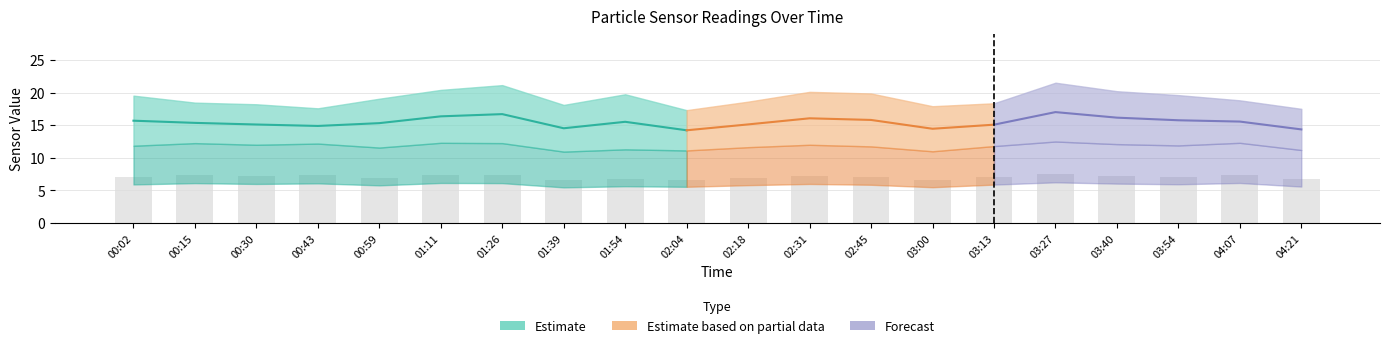

Count the number of categories in the chart.

20